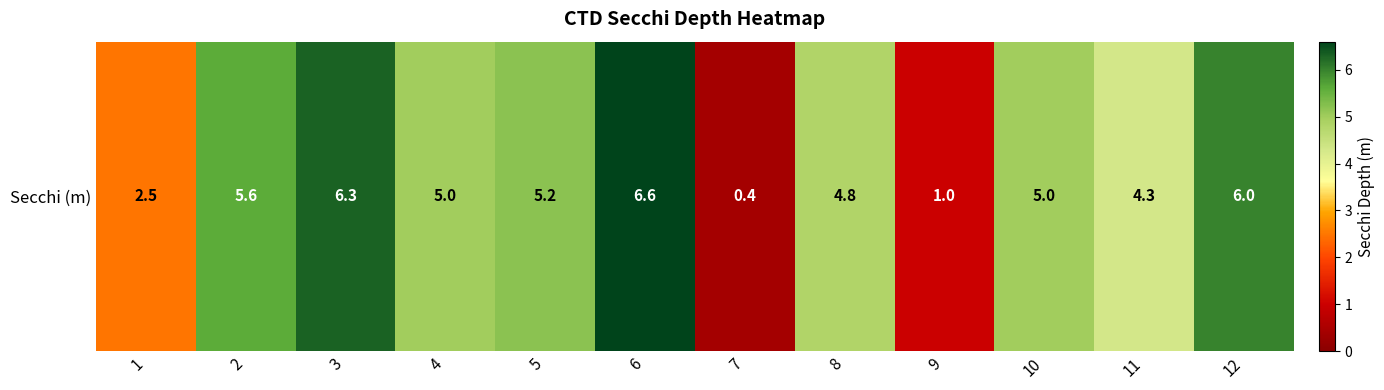

The chart shows a value of 0.7 at 7. True or false?

False